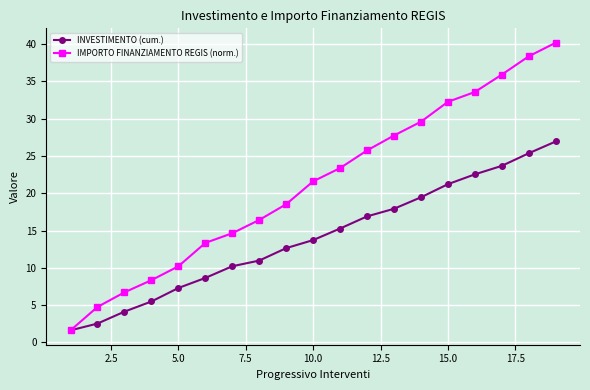

True or false: INVESTIMENTO (cum.) has more than 1 points higher than both neighbors.

False